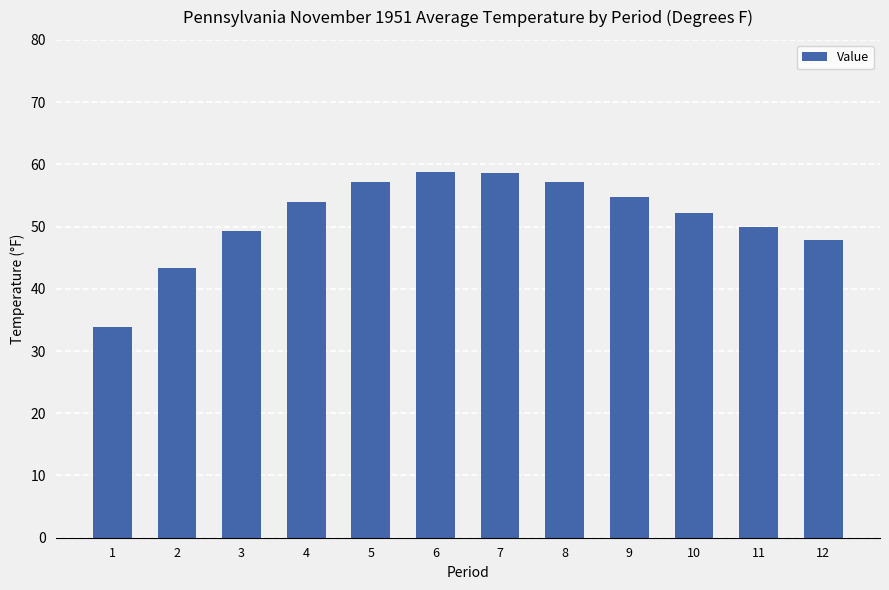

How many data points are above 53?

6